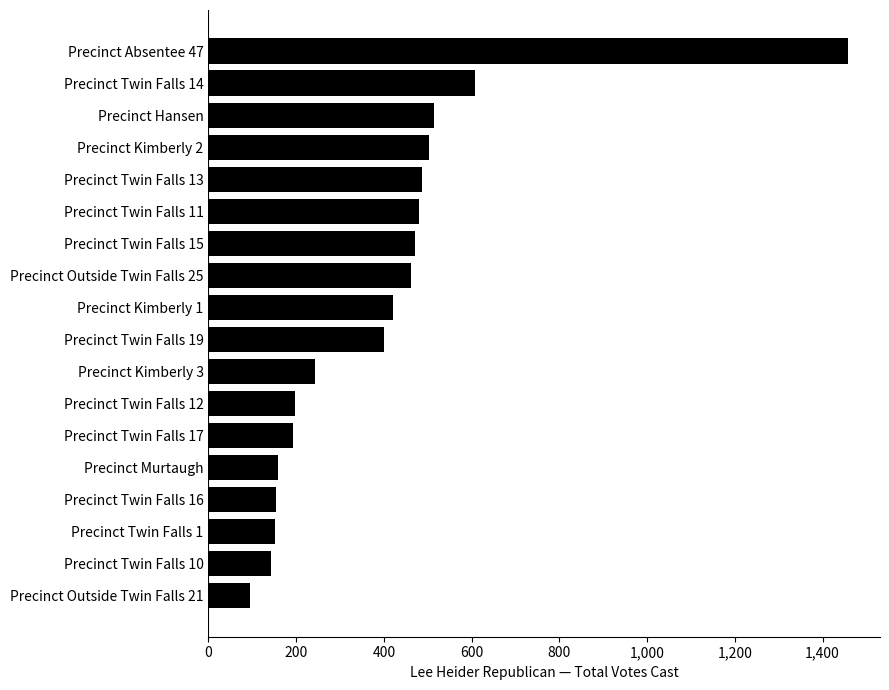

What is the difference between the maximum and minimum values?

1363